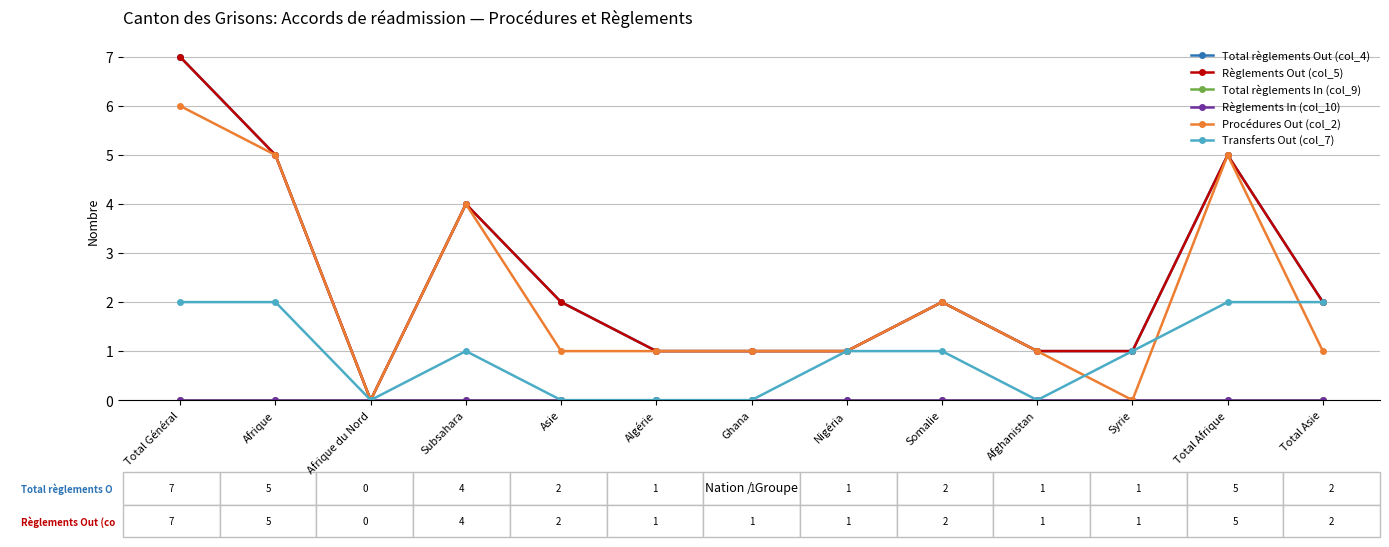

Is this an area chart (filled region under the line)?

No